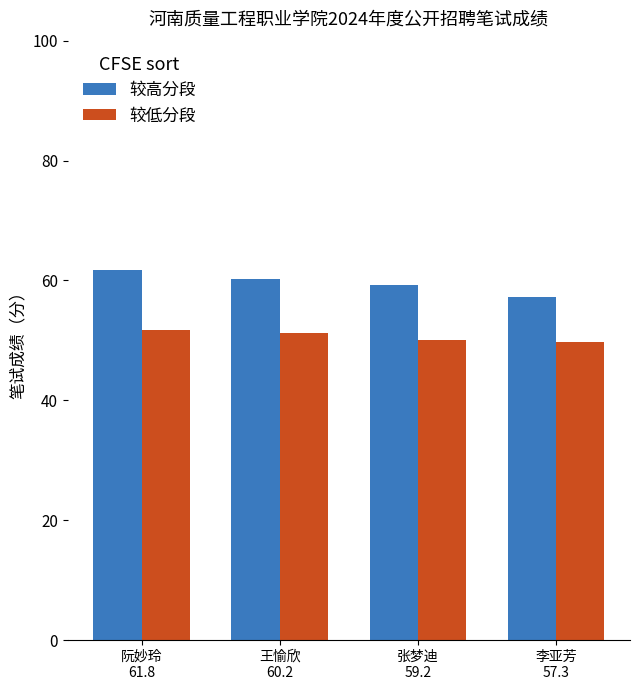

What is the difference between the second highest and second lowest values in the 较低分段 series?

1.2